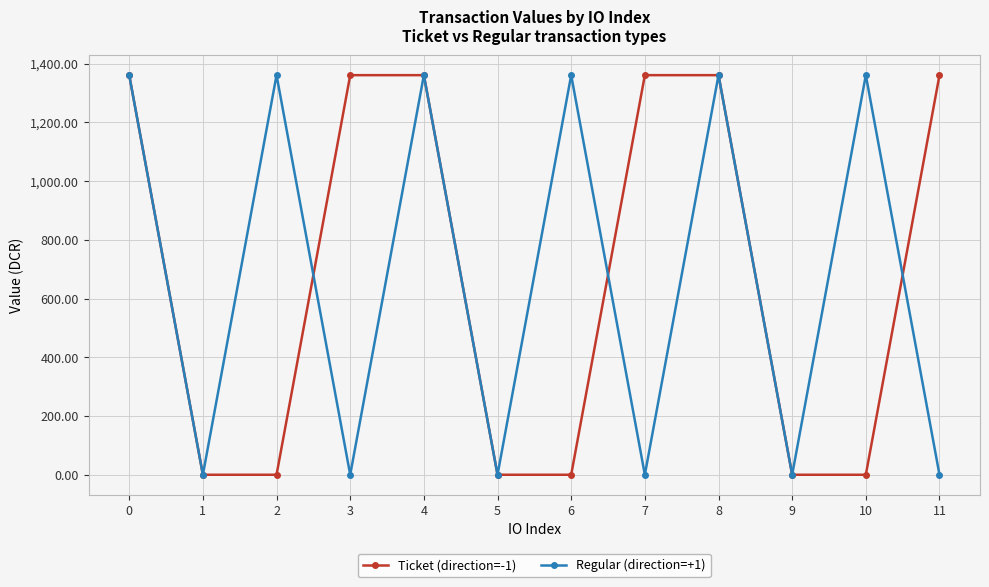

What is the maximum value shown in the chart?

1360.8